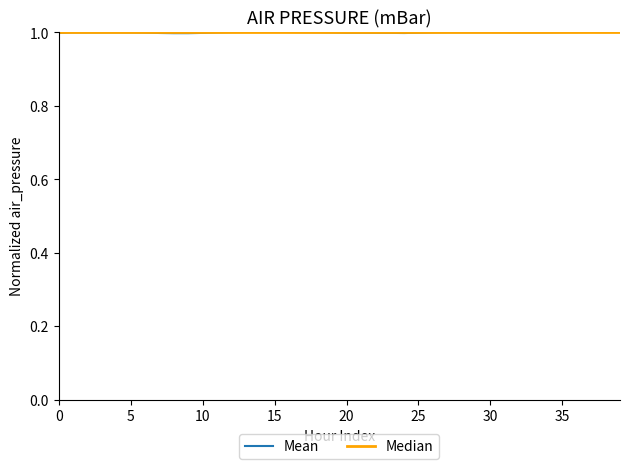

True or false: there are more than 1 points higher than both neighbors.

True